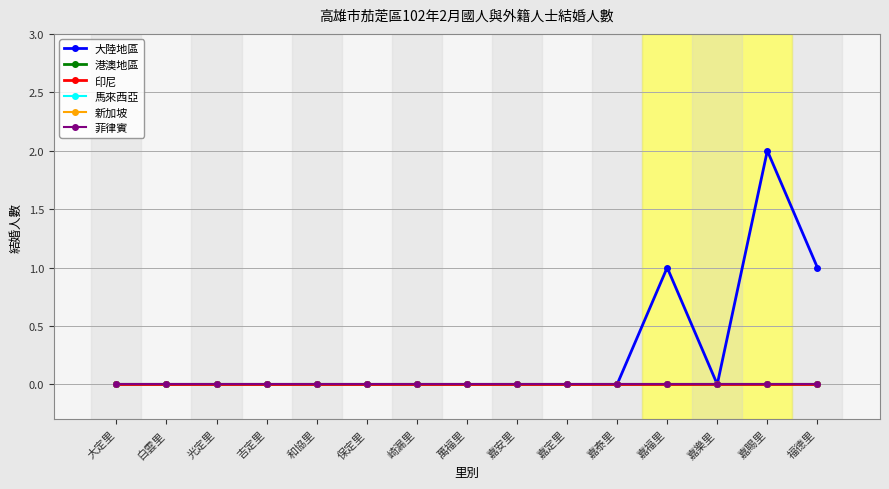

Does the chart have visible grid lines?

Yes